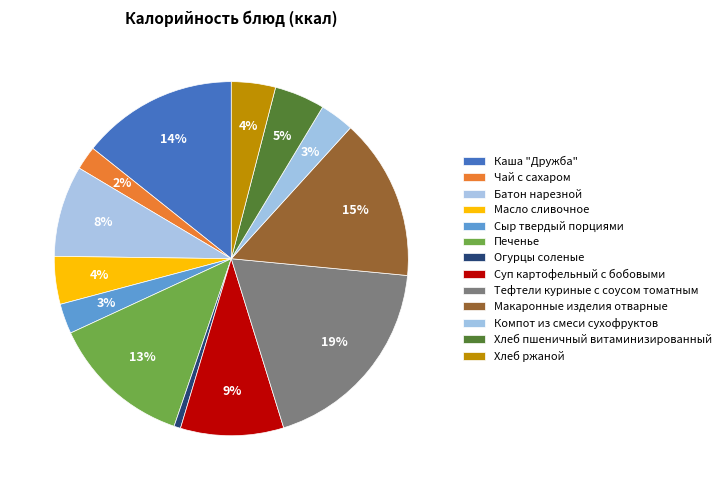

How many segments does this pie chart have?

13